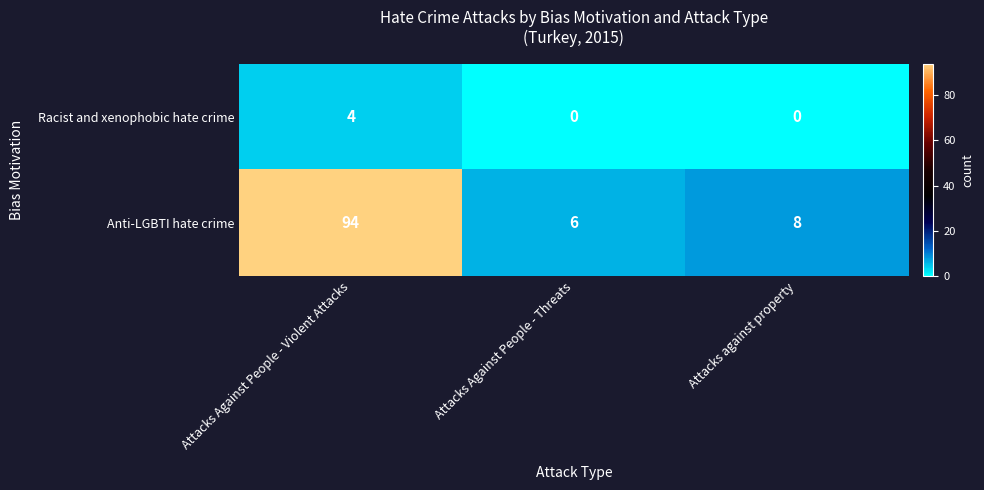

Which series has the largest total across all categories?

Anti-LGBTI hate crime